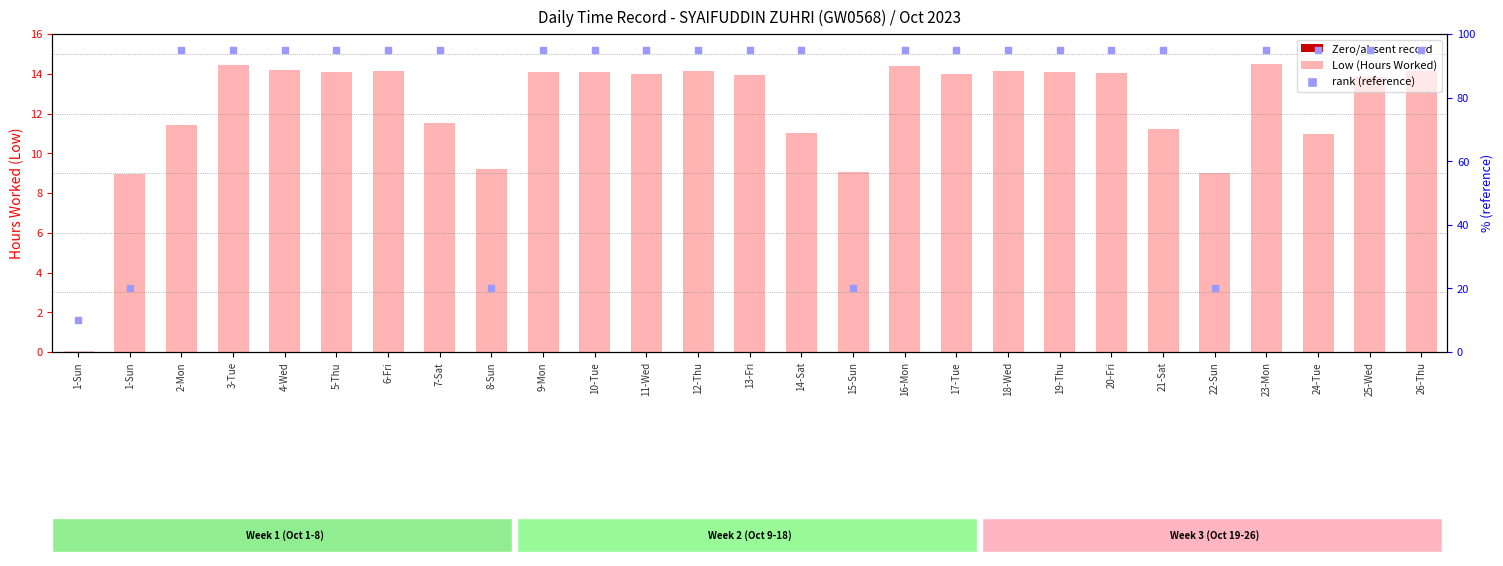

What is the total value across all series at 12-Thu?

109.1